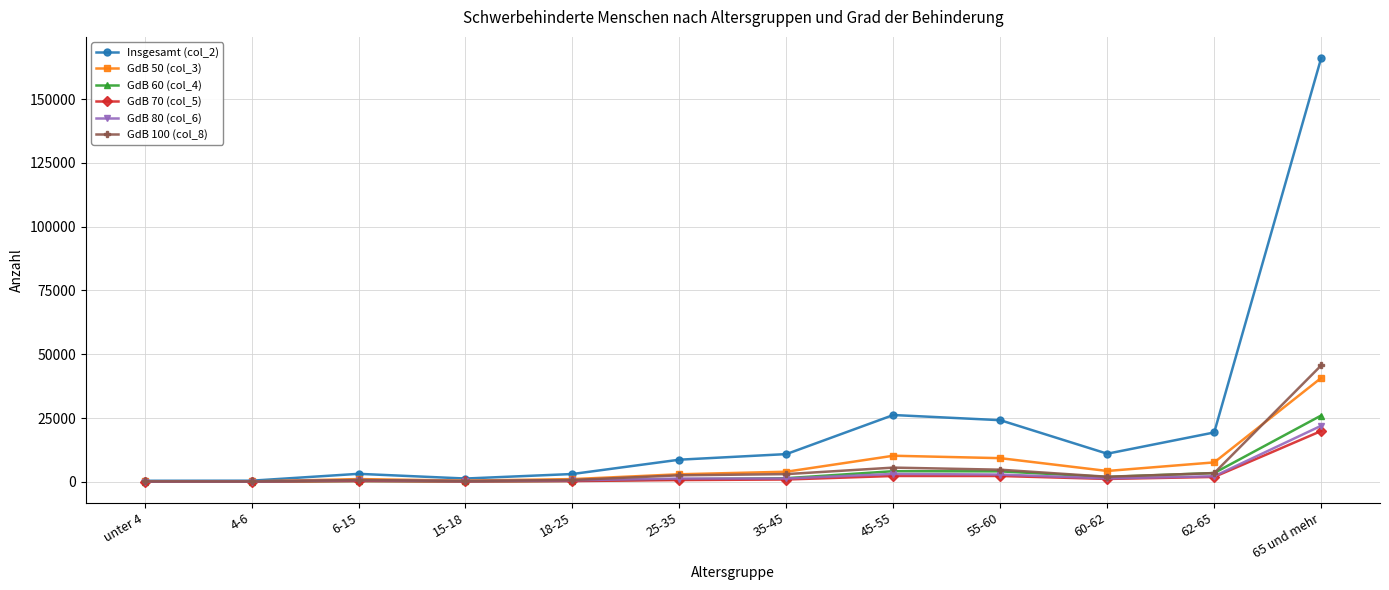

What is the label of the 6th point from the right?

35-45